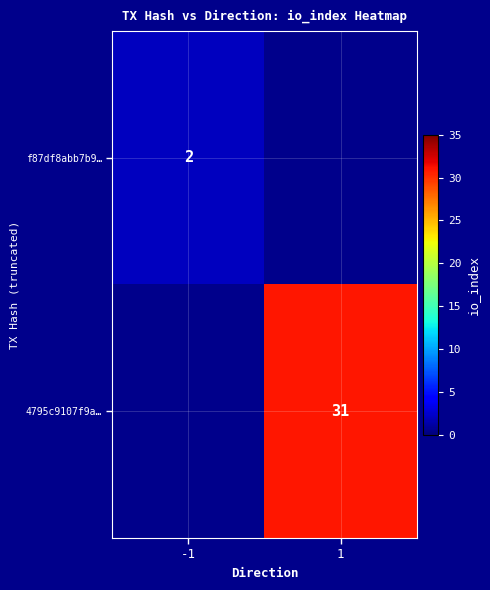

What is the smallest value displayed?

2.0